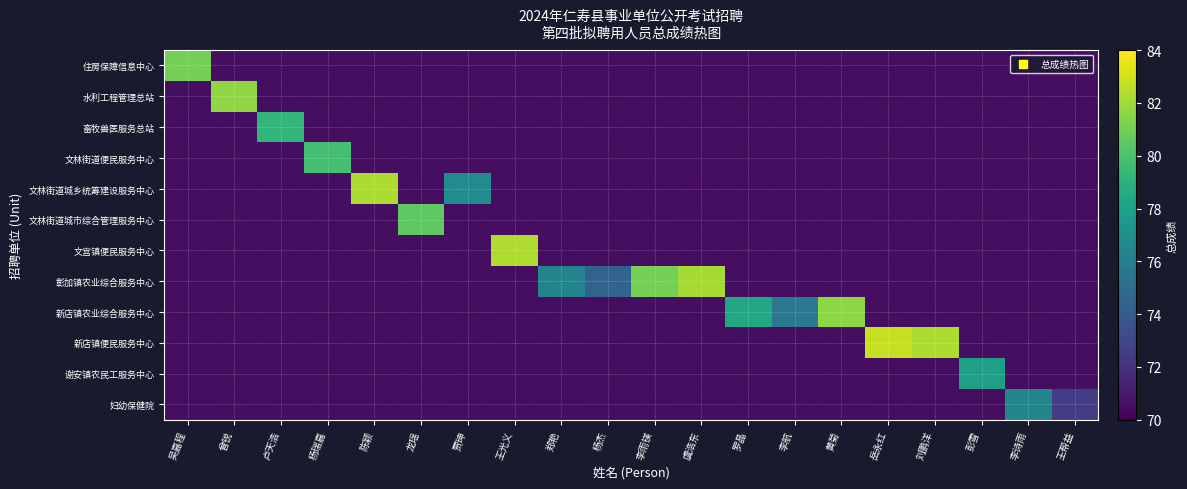

At how many categories does at least one series exceed 79?

12